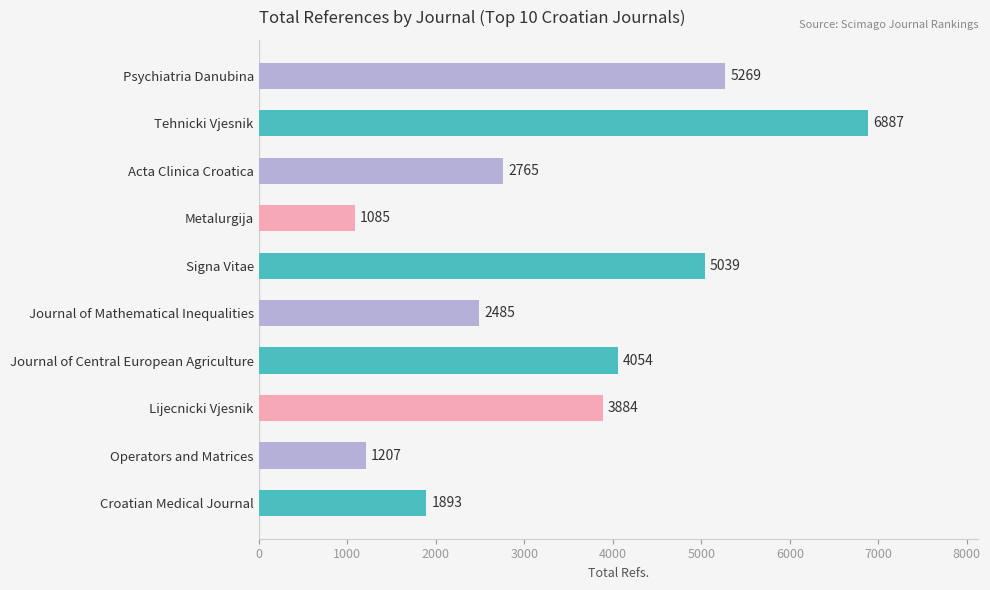

Reading bottom to top, transcribe all the data shown in this chart.

1893	1207	3884	4054	2485	5039	1085	2765	6887	5269